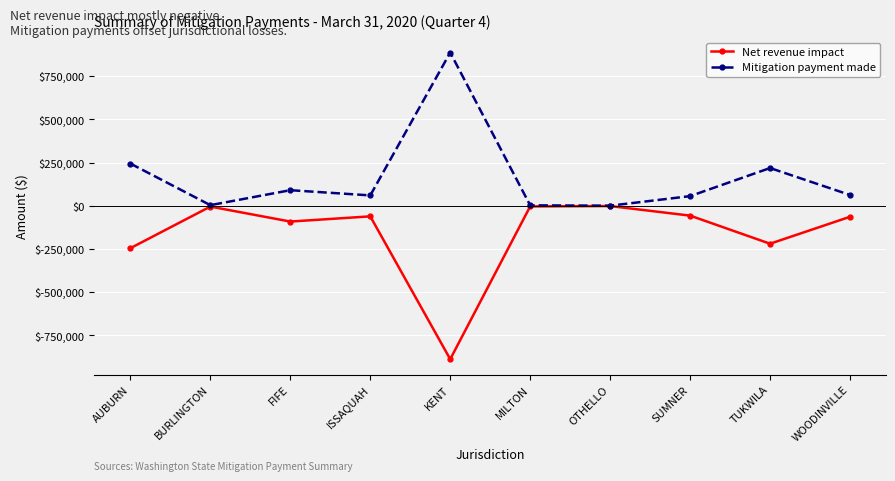

What is the difference between the highest and lowest values at AUBURN?

489580.0